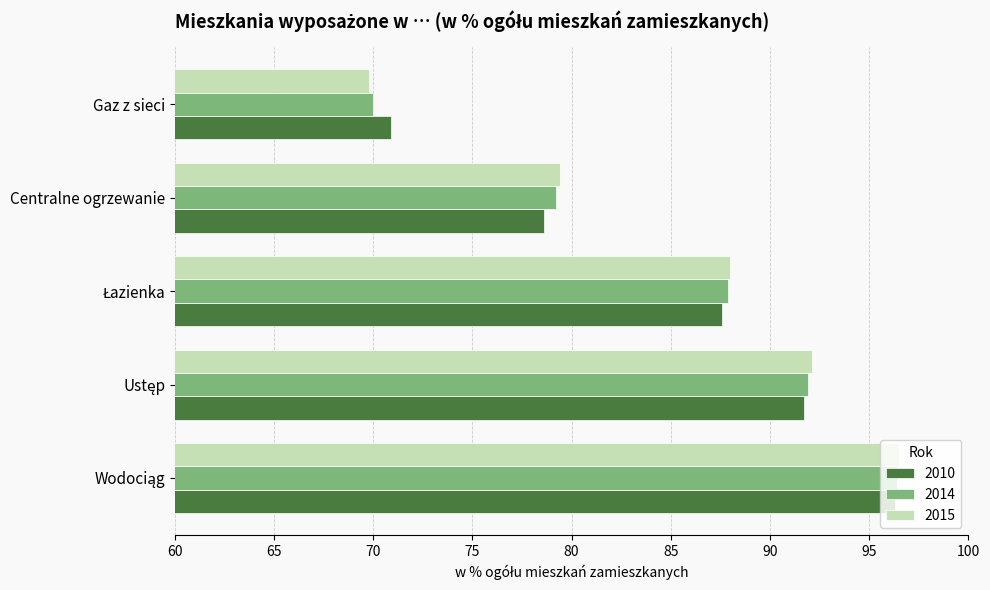

True or false: 2010 has a value of 38.6 at Gaz z sieci.

False